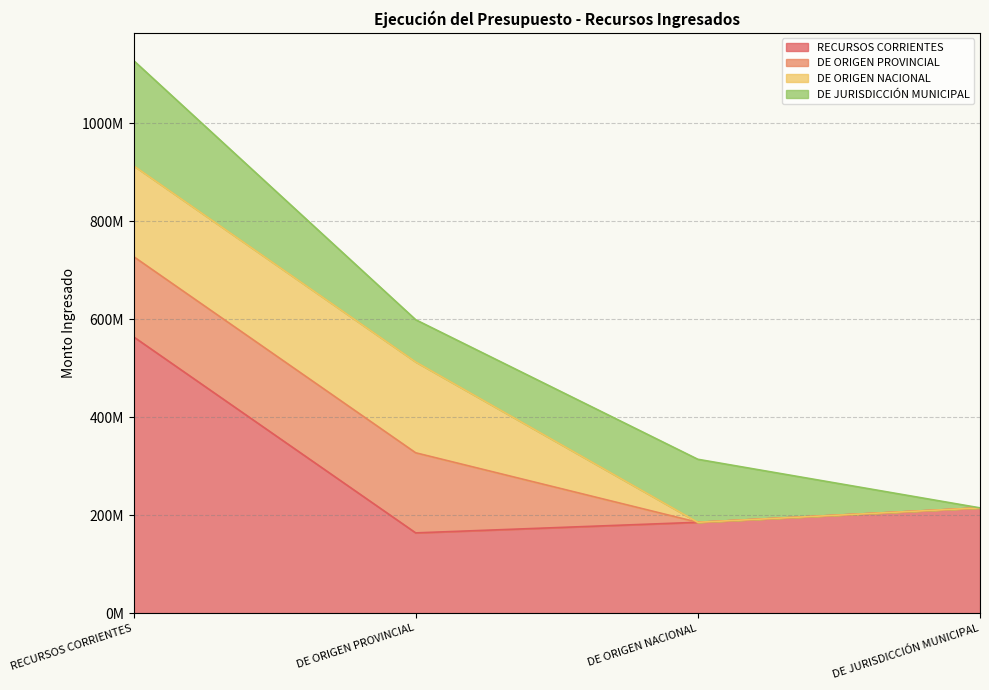

At how many categories does at least one series exceed 230023908?

1